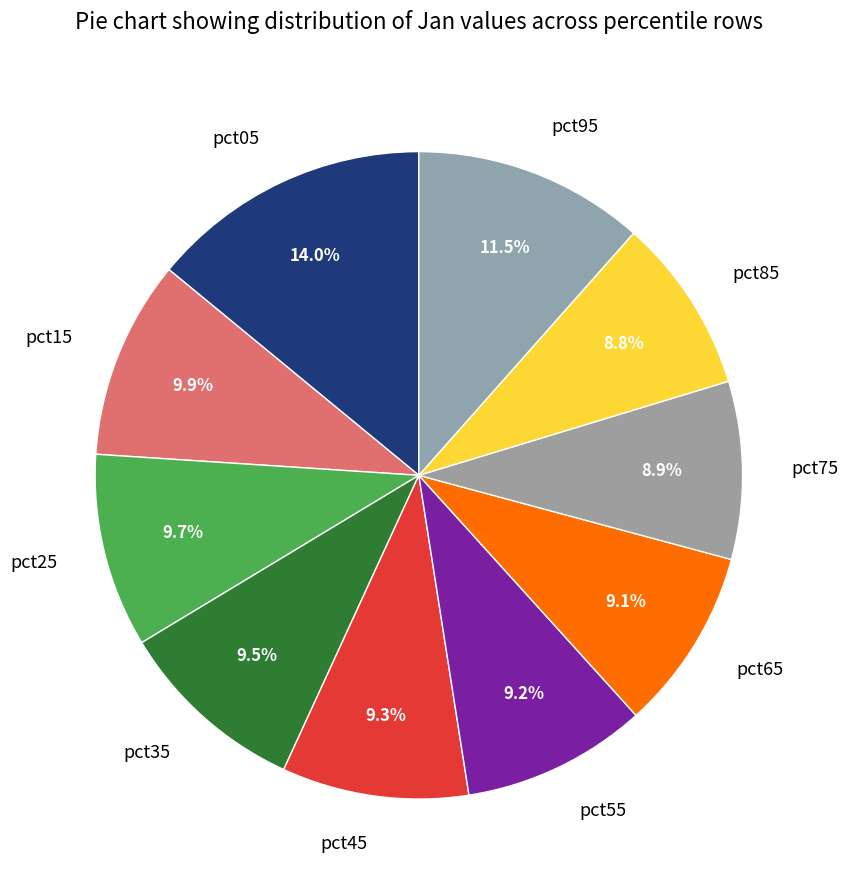

What is the largest slice in the pie chart?

pct05